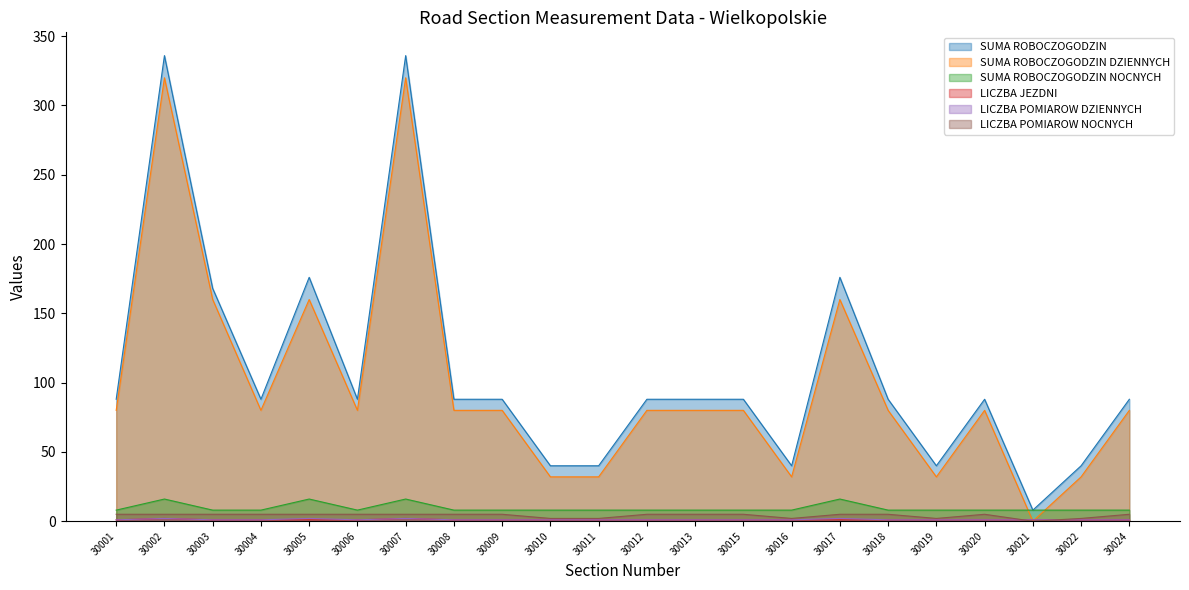

Which series ends up on top after the final intersection of SUMA ROBOCZOGODZIN NOCNYCH and SUMA ROBOCZOGODZIN DZIENNYCH?

SUMA ROBOCZOGODZIN DZIENNYCH